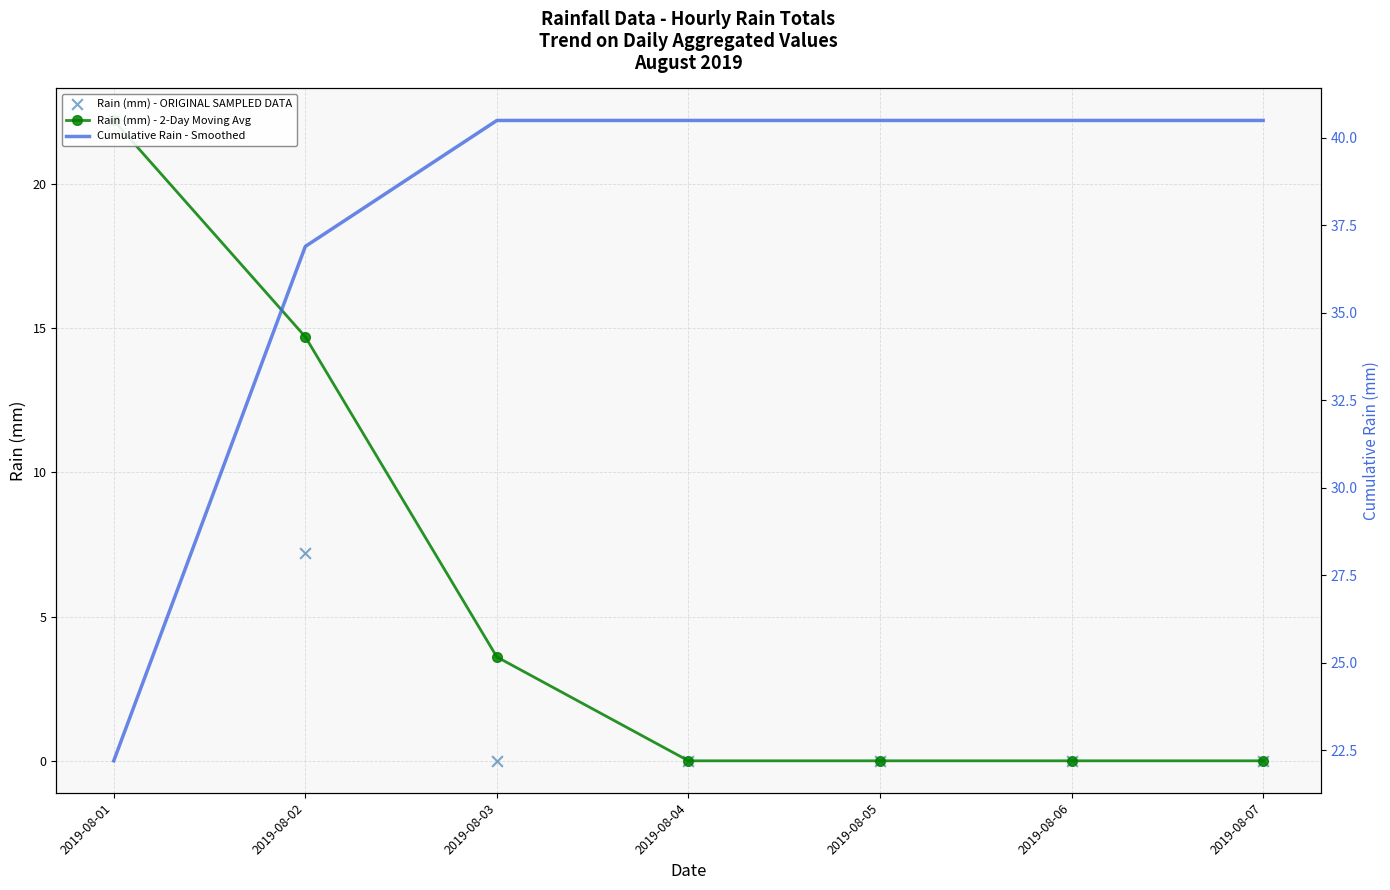

Which series reaches the maximum Y coordinate?

Cumulative Rain - Smoothed